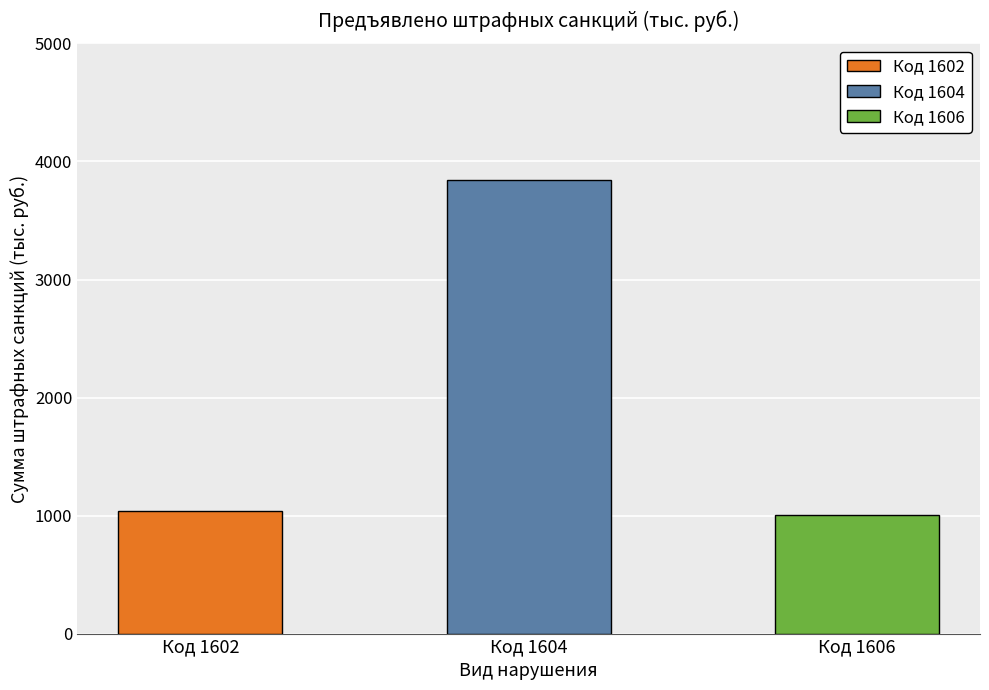

What is the average value?

1959